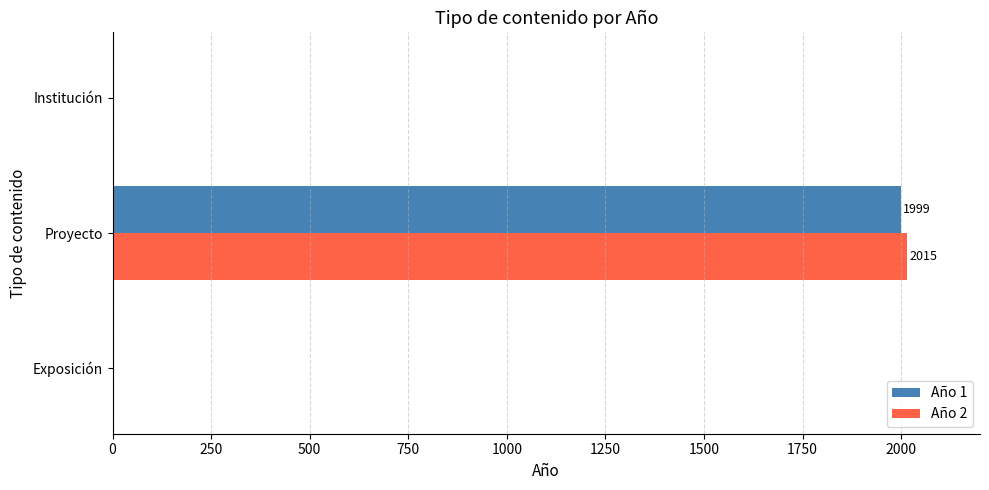

Which label corresponds to the largest value in the chart?

Proyecto